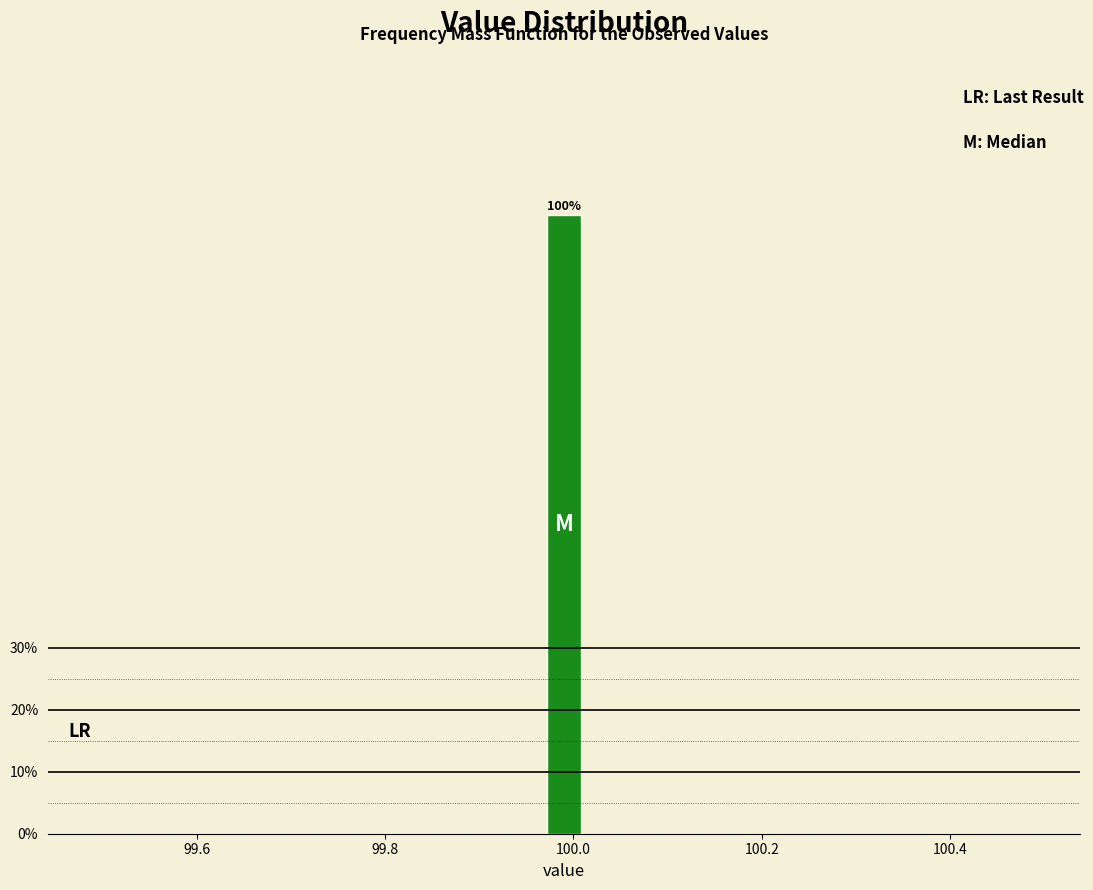

Around what value on the x-axis is the tallest bar? Give the approximate position of its centre, as read against the axis.

100.00